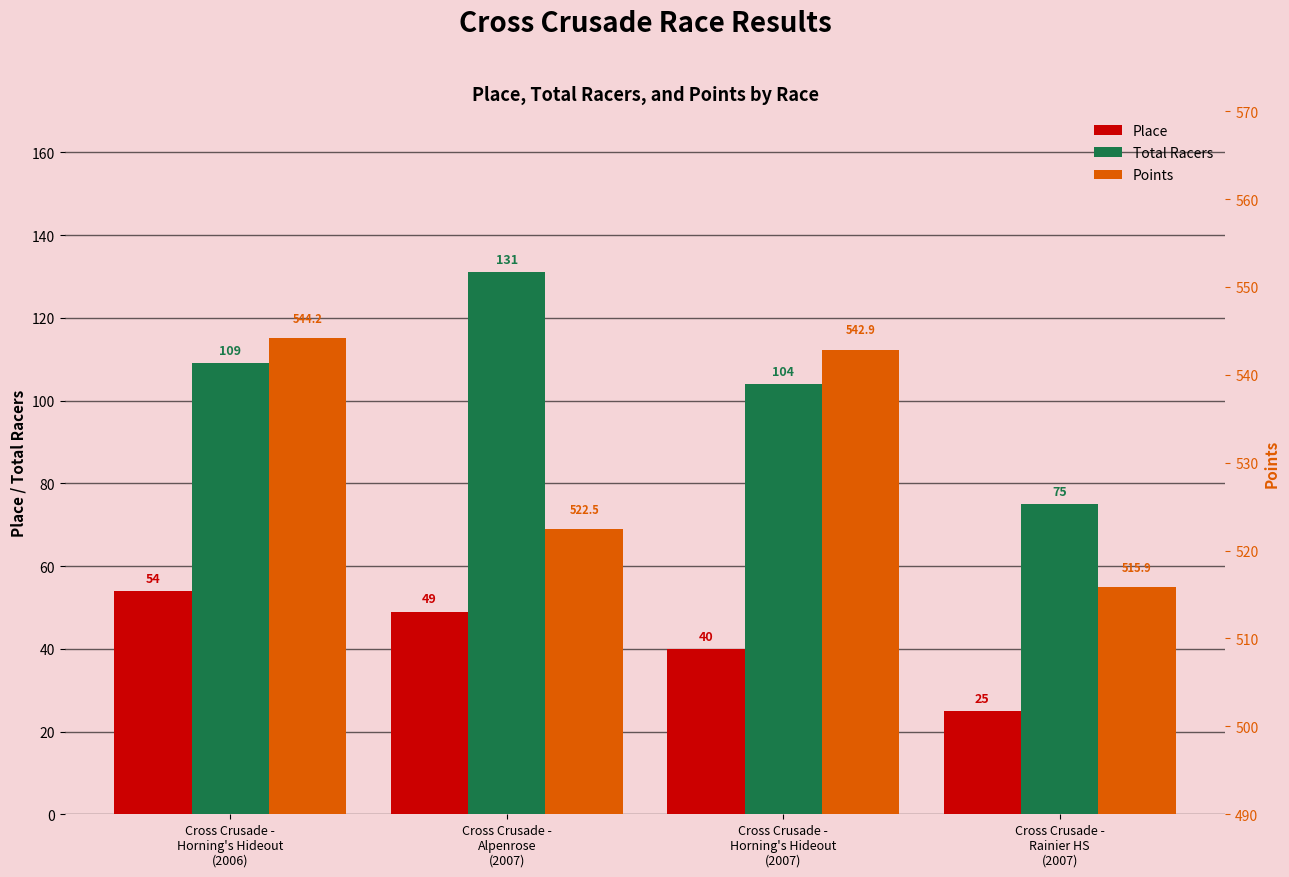

Which series has the largest total across all categories?

Points